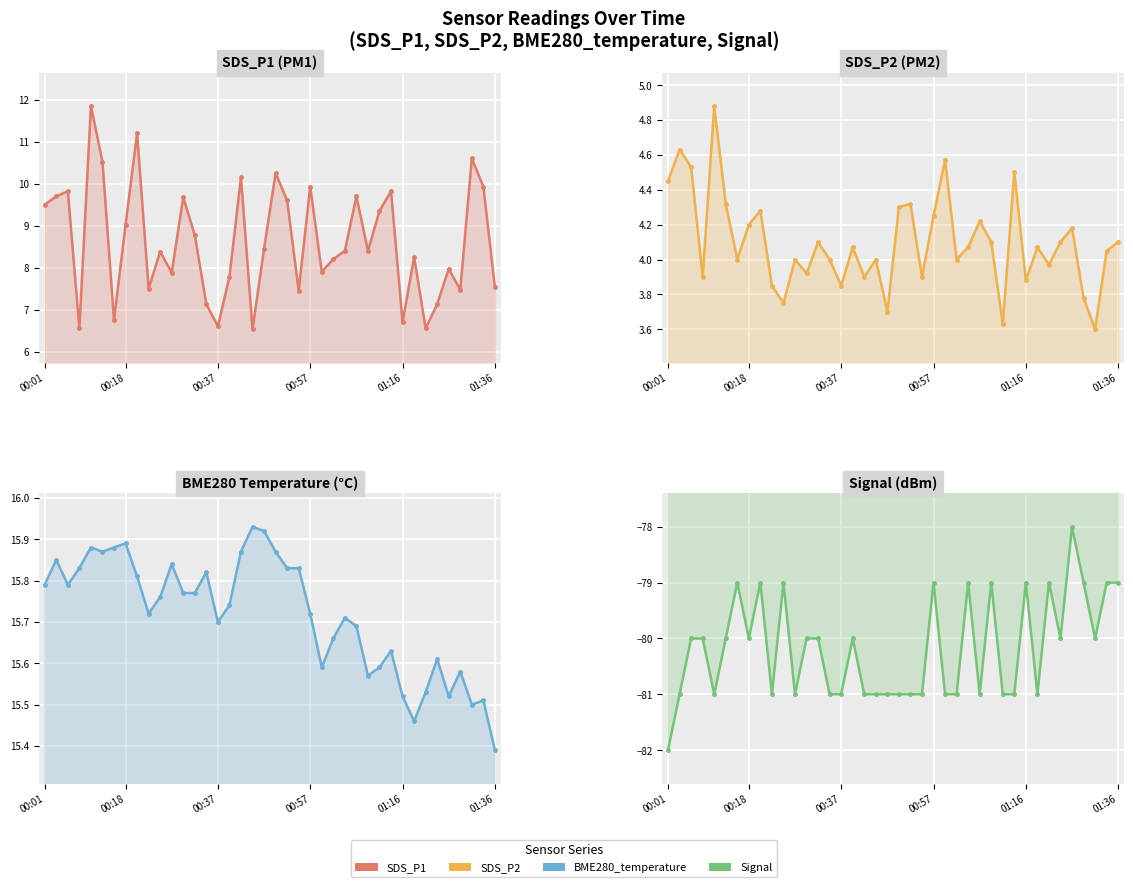

True or false: SDS_P2 has more than 2 points higher than both neighbors.

True